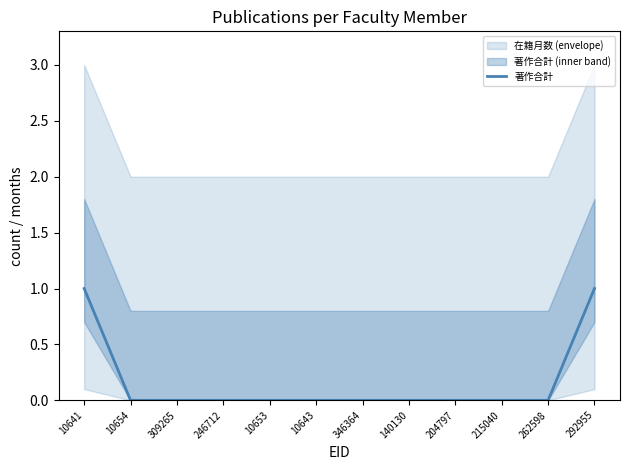

Rank the categories by value from lowest to highest.

10654, 309265, 246712, 10653, 10643, 346364, 140130, 204797, 215040, 262598, 10641, 292955